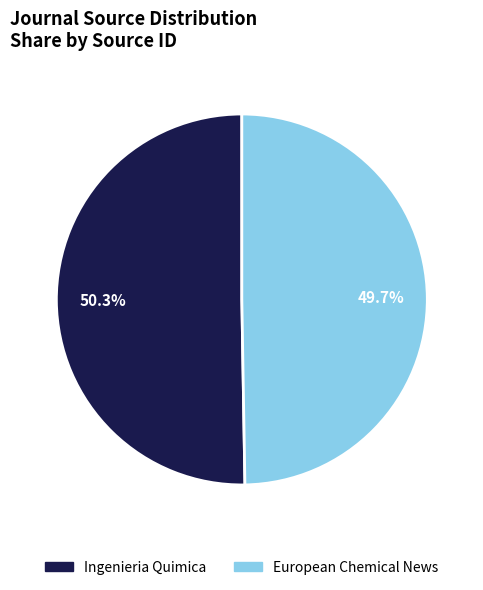

To the nearest percent, what percentage of the pie is Ingenieria Quimica?

50%